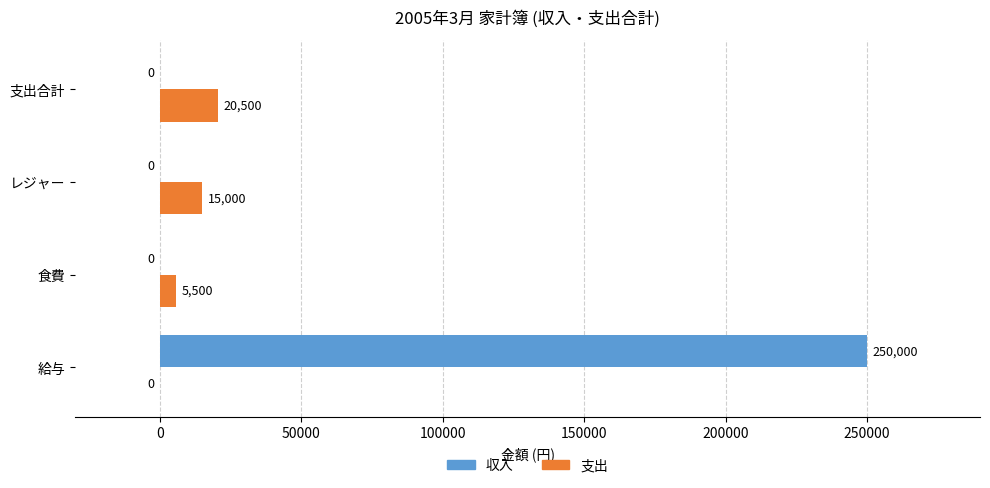

Is the value of 収入 at 支出合計 greater than the value of 支出 at 支出合計?

No